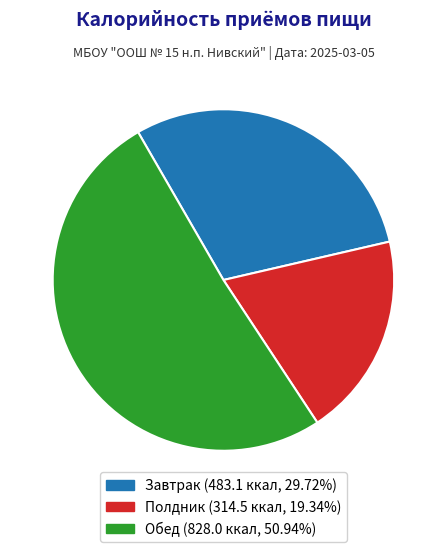

Which category has the smallest portion of the pie?

Полдник